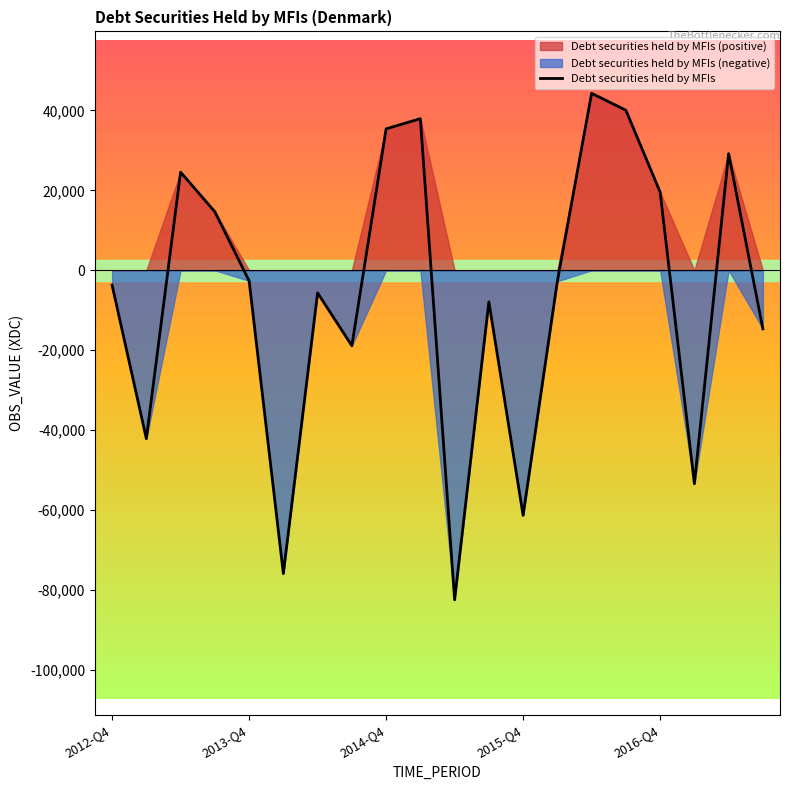

How many negative values are there?

12